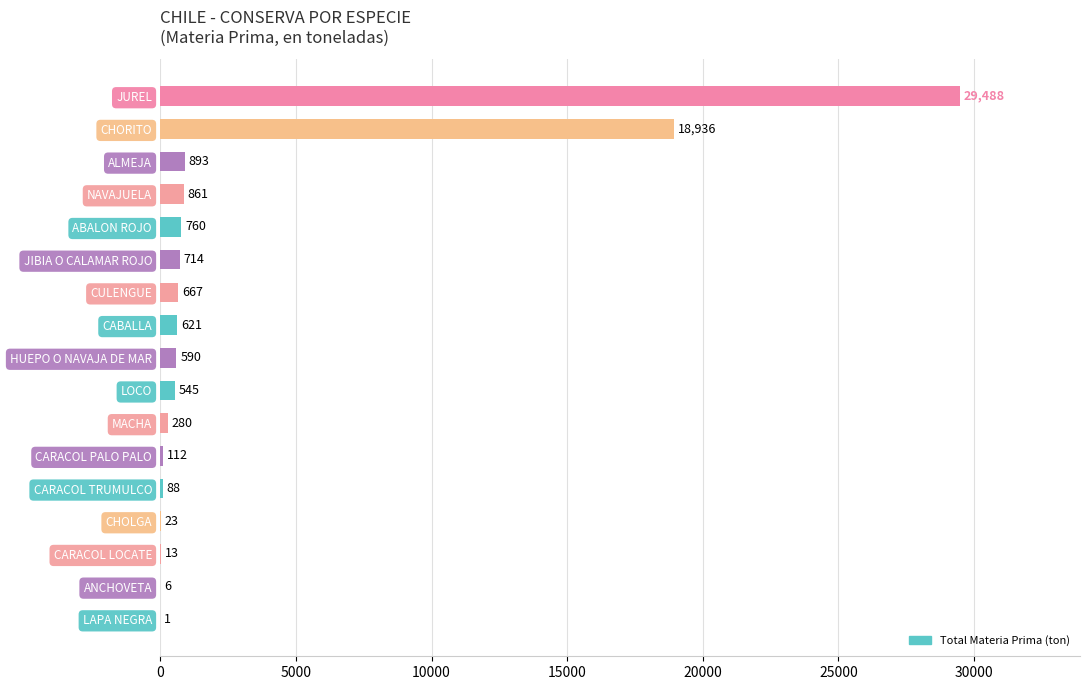

Are the bars horizontal?

Yes